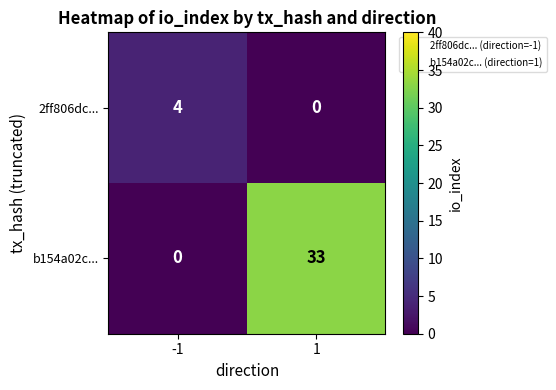

The b154a02c... series shows 0 at -1. True or false?

True